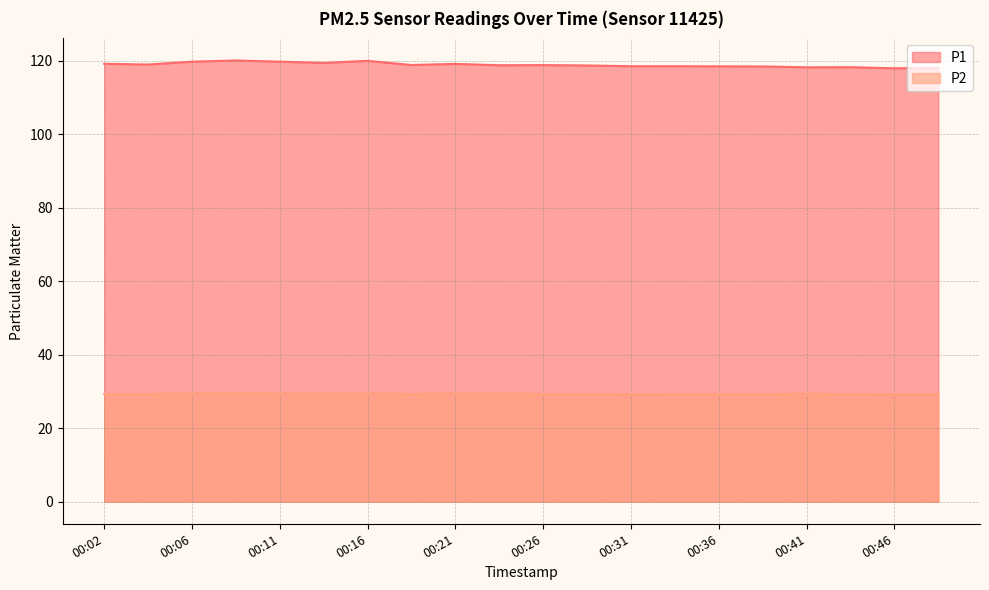

What is the total value across all series at 00:06?

149.1